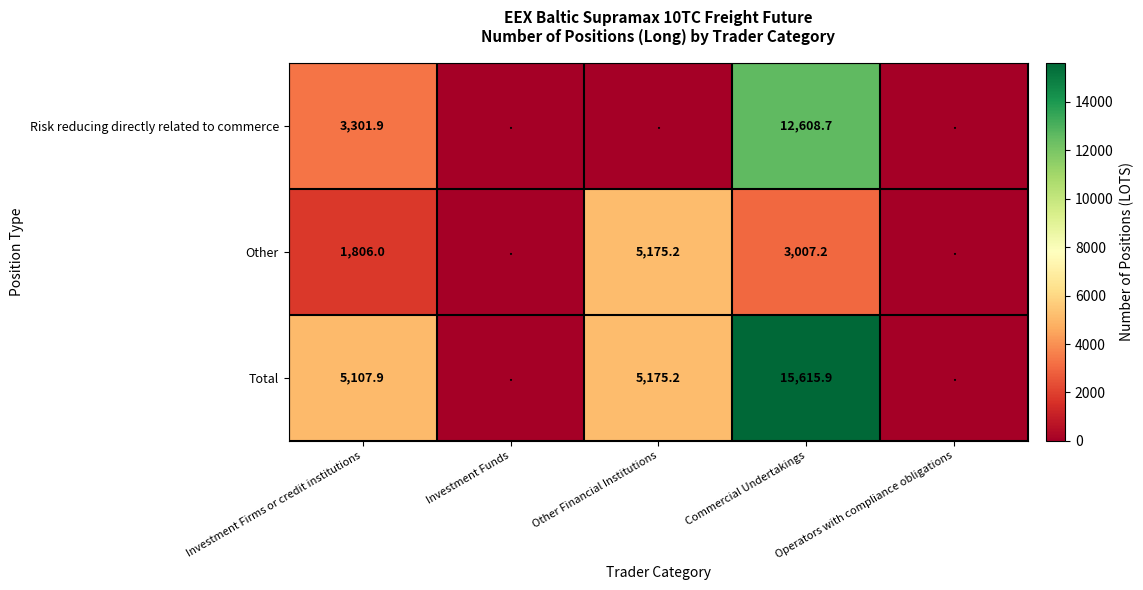

Between Commercial Undertakings and Operators with compliance obligations, which is larger?

Commercial Undertakings